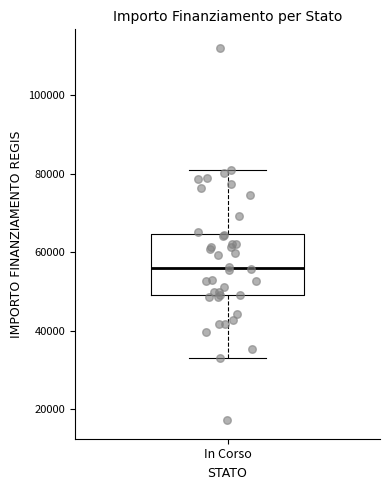

Transcribe this box plot: give where the median line is, the range the box spans, and where the two whiskers end, as read against the y-axis. The values are not printed on the chart, so give them approximately, as read against the axis.

median 56000, box 50000 to 64000, whiskers 32000 to 80000